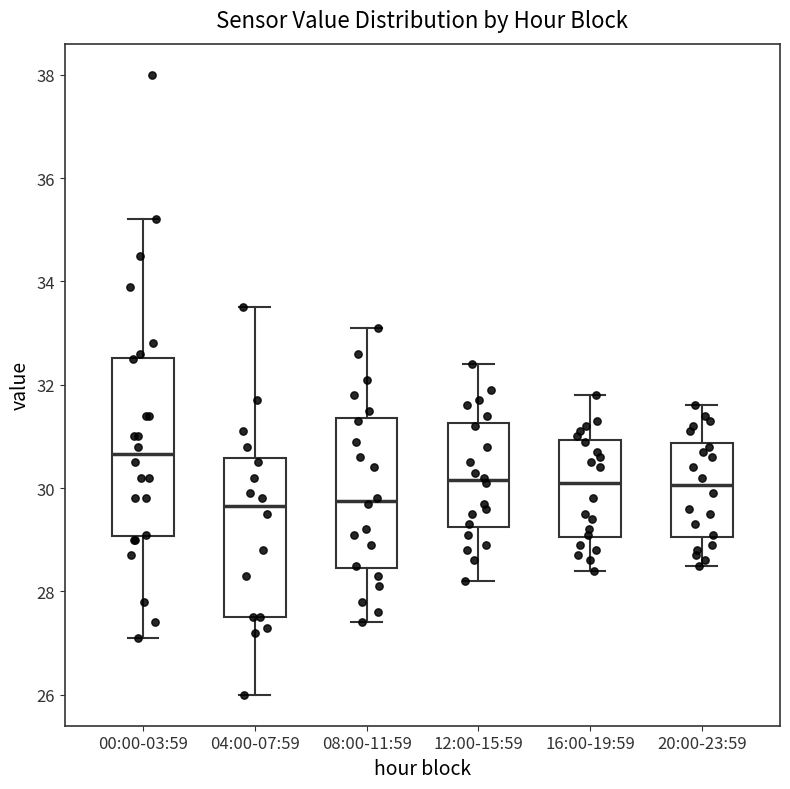

Comparing the boxes themselves (not the whiskers), which one is the tallest?

00:00-03:59